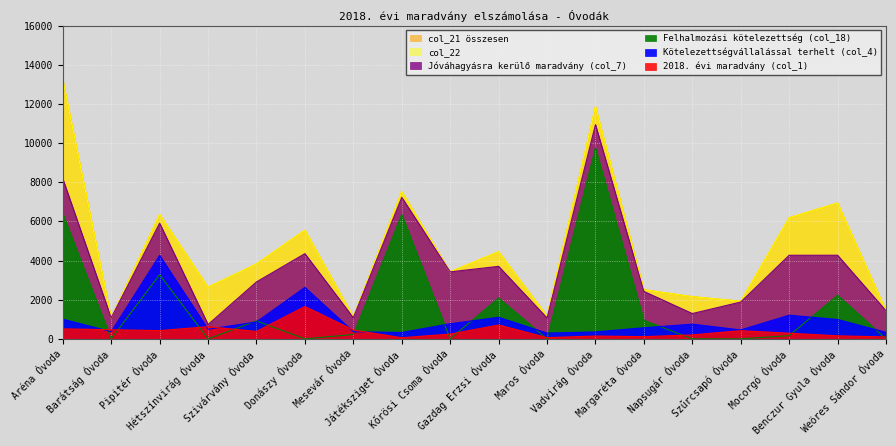

The value of Kötelezettségvállalással terhelt (col_4) at Játéksziget Óvoda is 326. True or false?

True